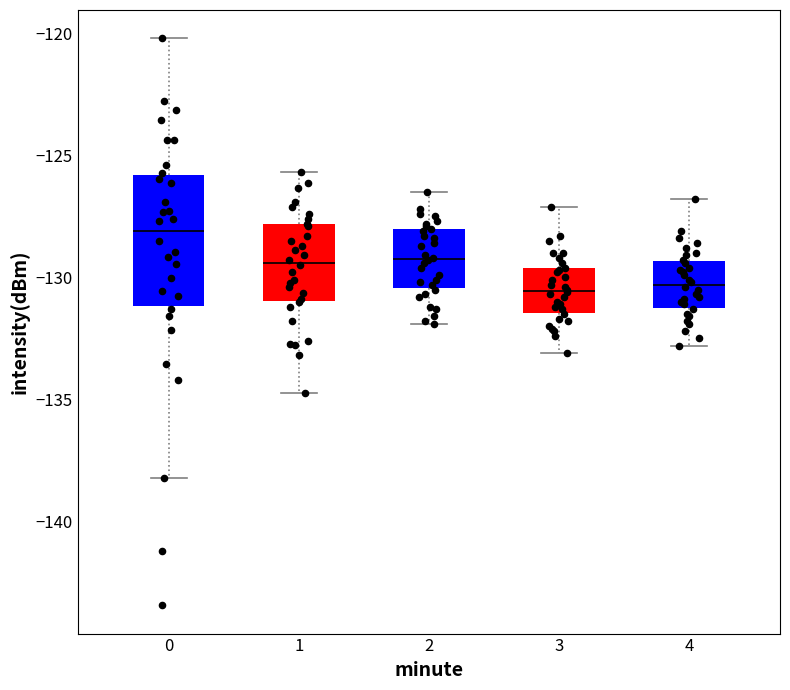

Reading left to right, transcribe this box plot: for each box, give where its median line is, the range the box spans, and where its two whiskers end, as read against the y-axis. The values are not printed on the chart, so give them approximately, as read against the axis.

0: median -128.0, box -131.0 to -126.0, whiskers -138.0 to -120.0
1: median -129.5, box -131.0 to -128.0, whiskers -134.5 to -125.5
2: median -129.0, box -130.5 to -128.0, whiskers -132.0 to -126.5
3: median -130.5, box -131.5 to -129.5, whiskers -133.0 to -127.0
4: median -130.5, box -131.0 to -129.5, whiskers -133.0 to -127.0